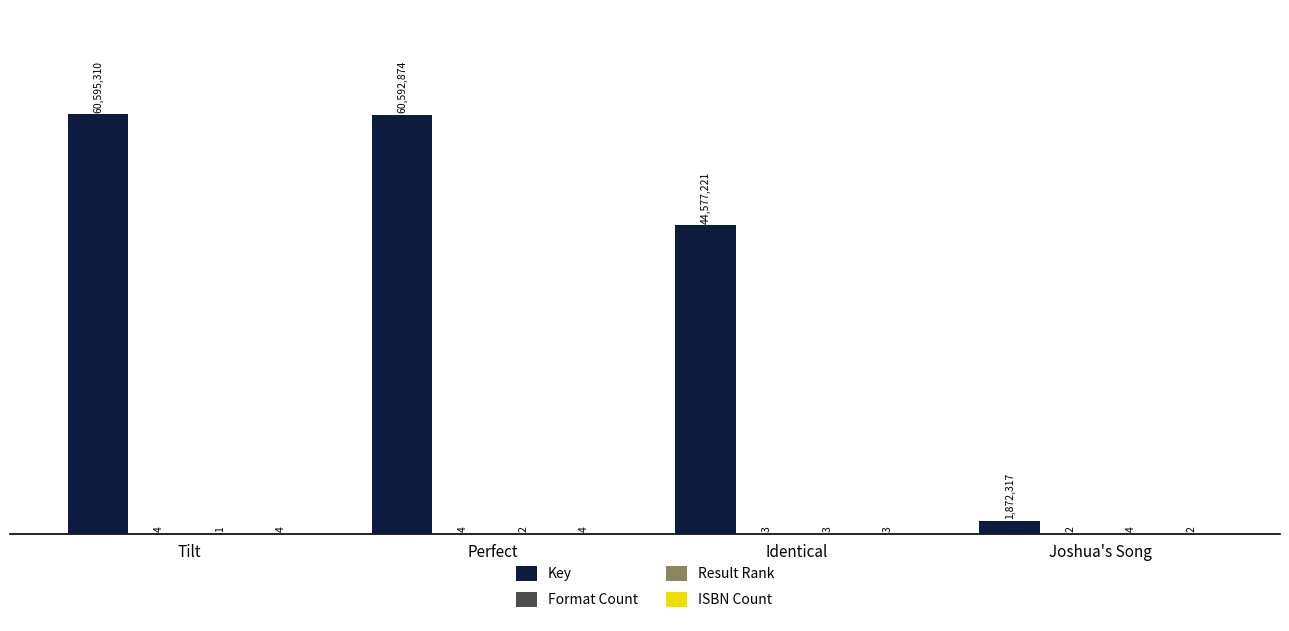

Which series has the largest total across all categories?

Key